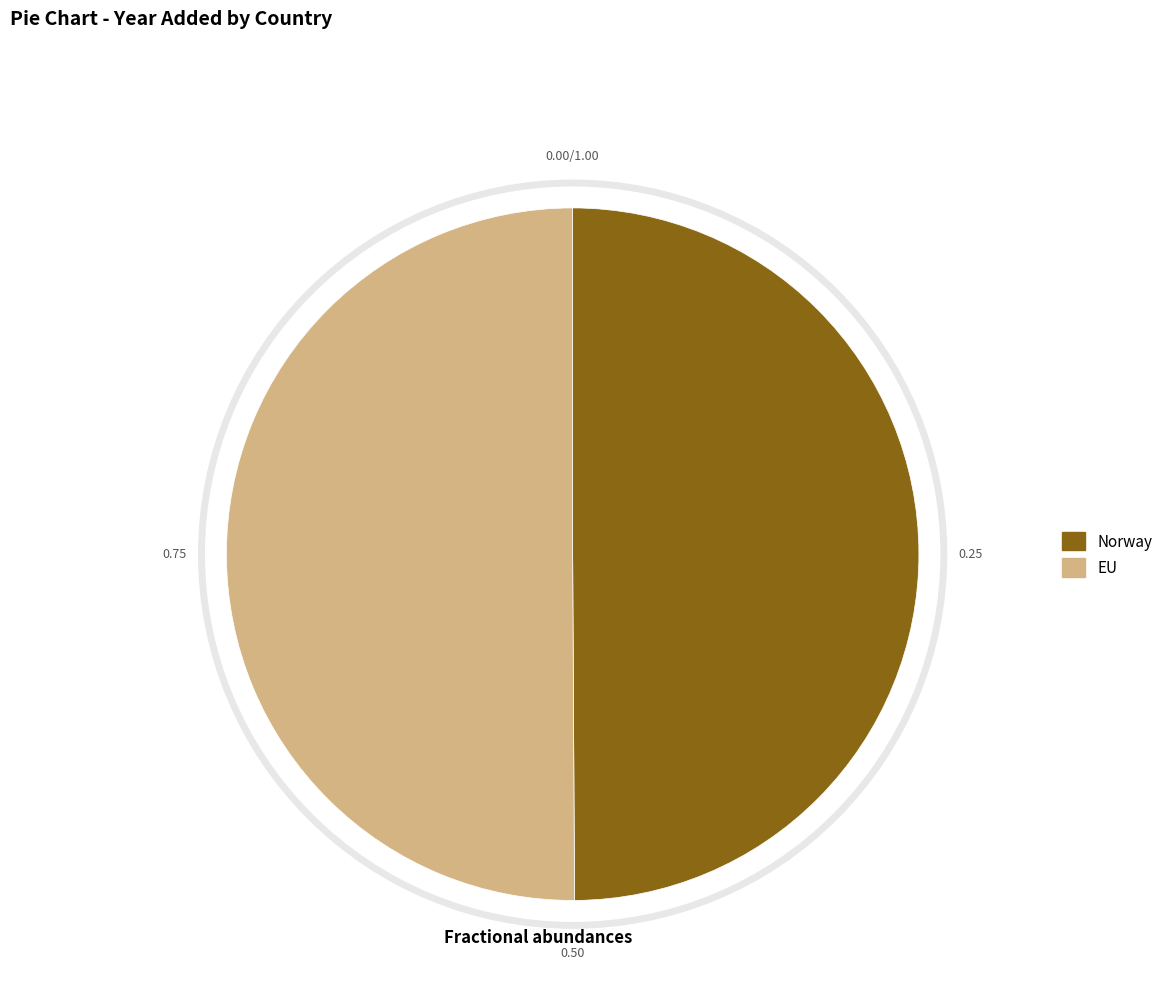

The EU slice represents 43% of the pie. True or false?

False